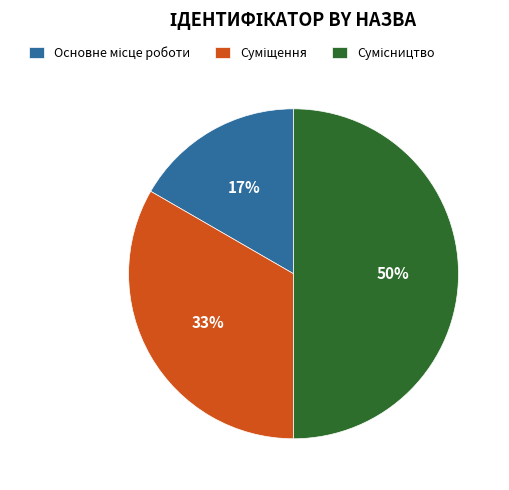

To the nearest percent, what is the average slice percentage?

33%